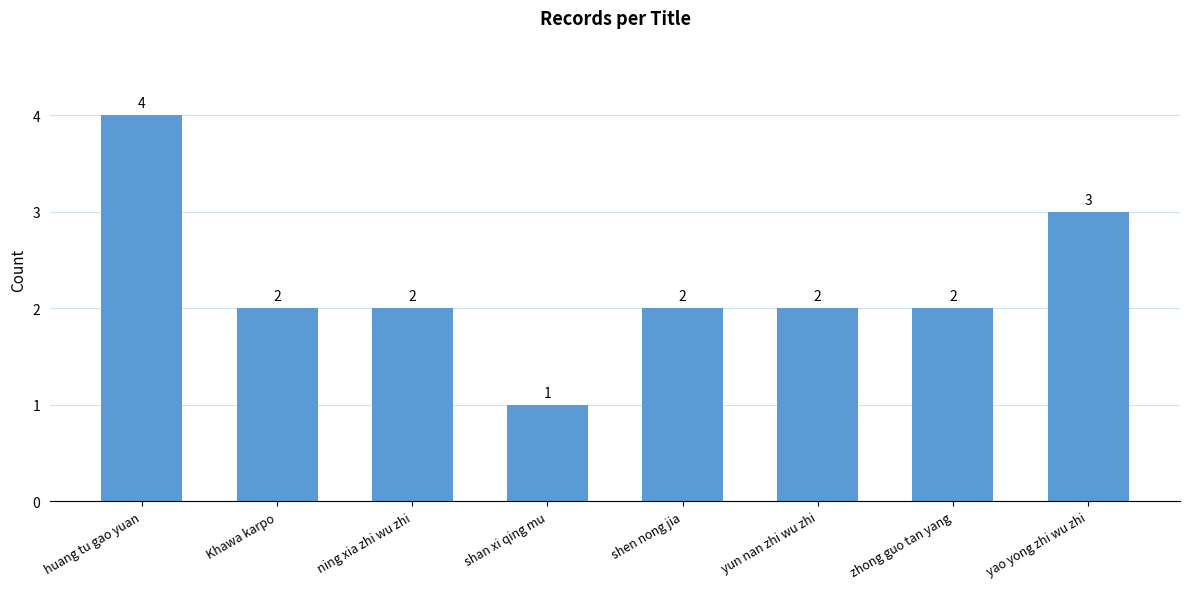

How many bars are there in total?

8